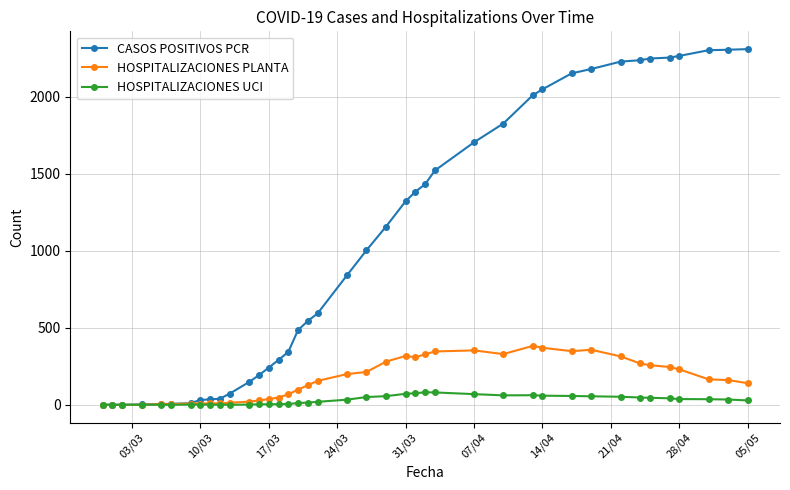

Which series has the largest range (max minus min)?

CASOS POSITIVOS PCR